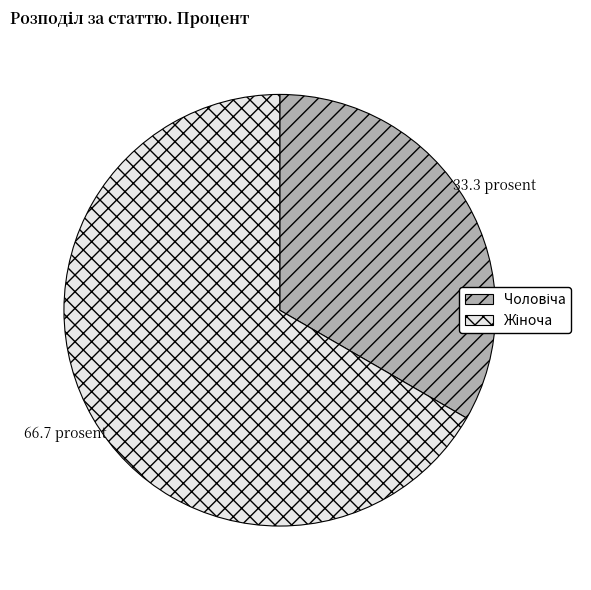

Is there a majority slice in this chart?

Yes